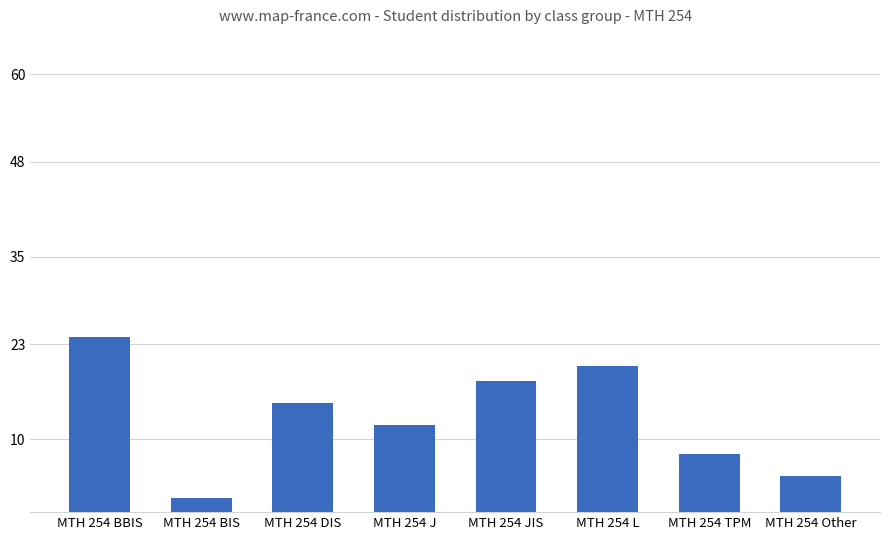

Approximately how many times larger is the value at MTH 254 JIS compared to MTH 254 DIS?

1.2